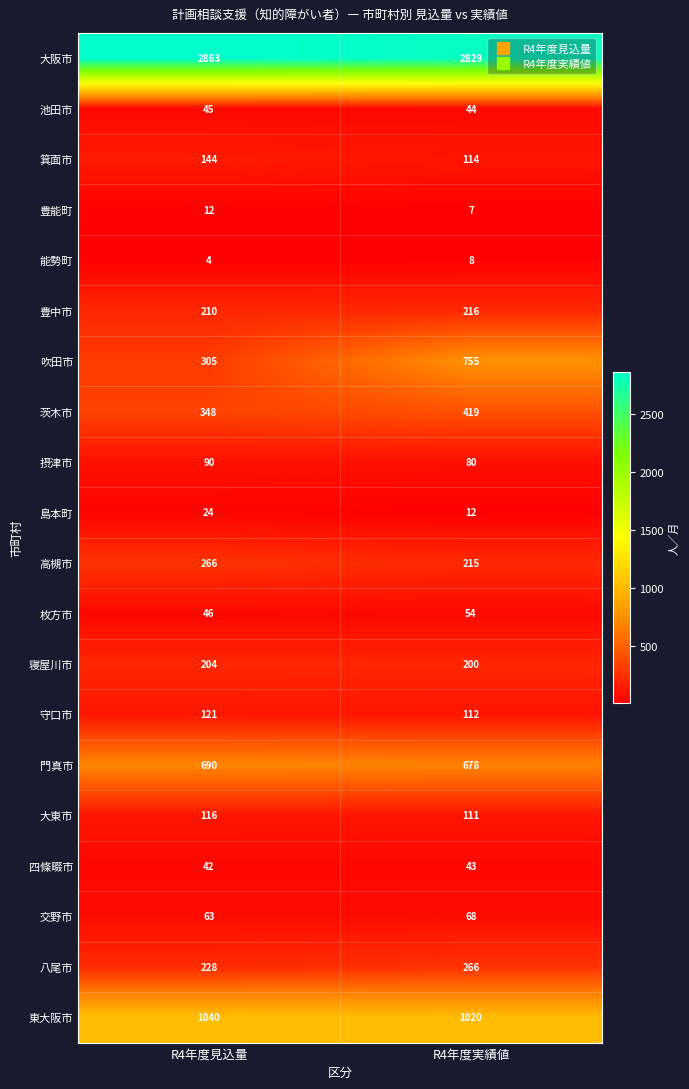

What is the difference between the 能勢町 values at R4年度実績値 and R4年度見込量?

4